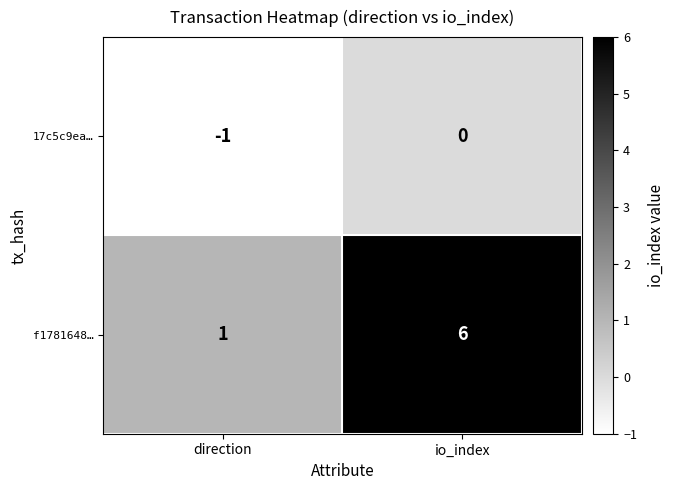

What is the sum of all f1781648… values?

7